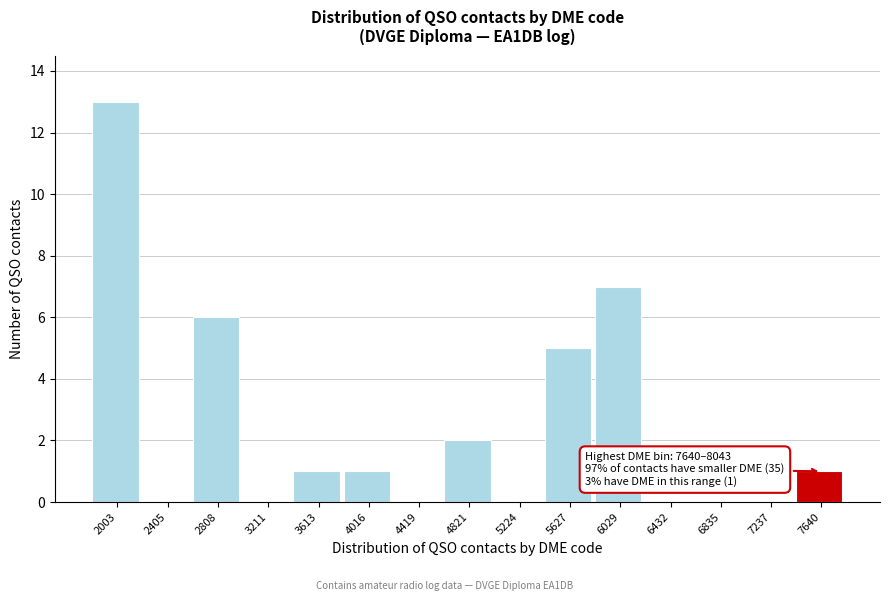

Reading left to right, extract all data points from this chart.

2003=13	2405=0	2808=6	3211=0	3613=1	4016=1	4419=0	4821=2	5224=0	5627=5	6029=7	6432=0	6835=0	7237=0	7640=1